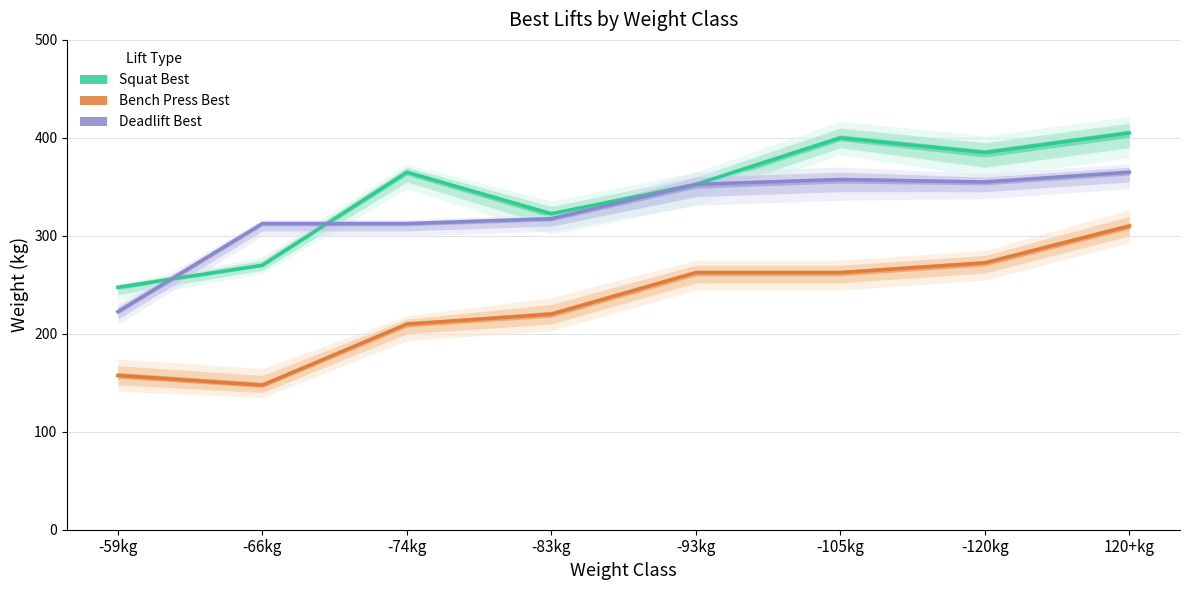

What is the total value across all series at -74kg?

887.5